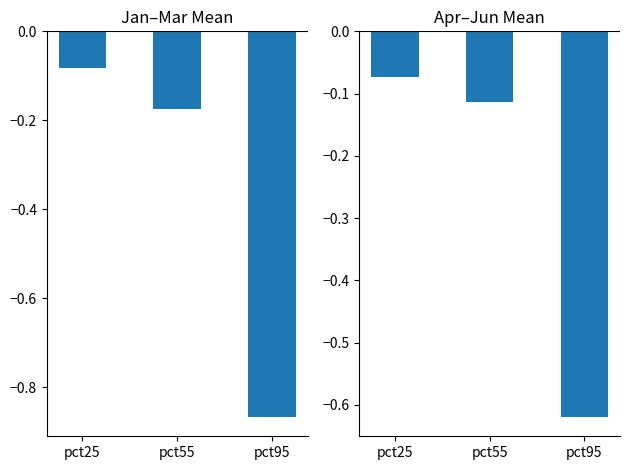

What is the difference between the maximum and minimum values in the Jan-Mar series?

0.8